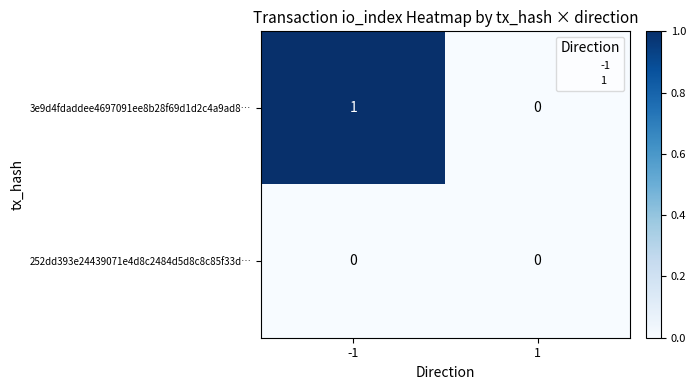

At -1, list the series in order from smallest to largest.

252dd393e24439071e4d8c2484d5d8c8c85f33d…, 3e9d4fdaddee4697091ee8b28f69d1d2c4a9ad8…